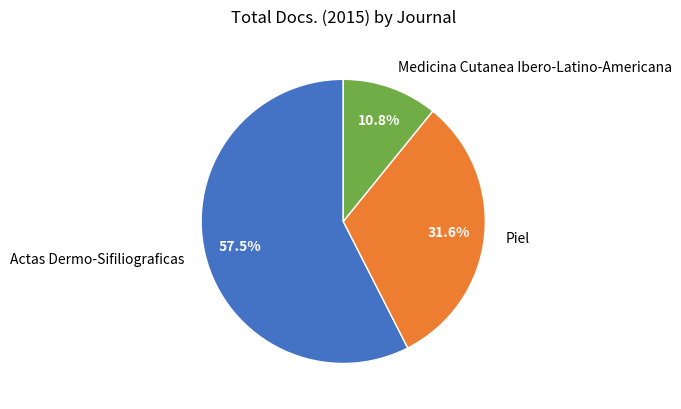

Does any single category account for the majority?

Yes